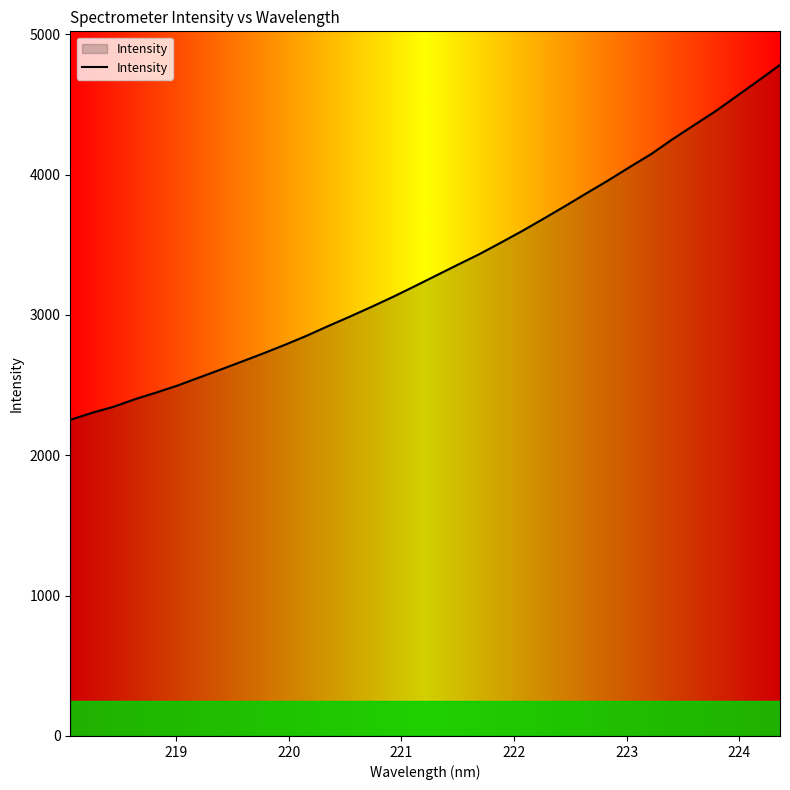

What is the greatest value displayed?

4781.8